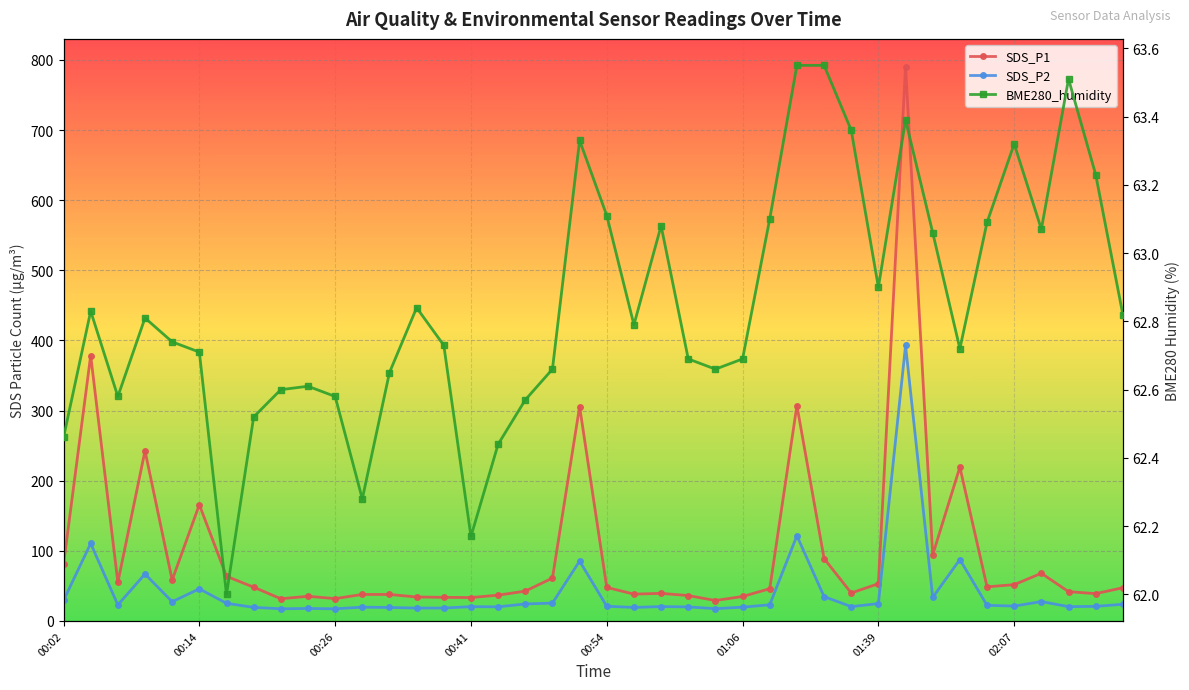

Reading left to right, what are all the values shown in this chart?

SDS_P1: 80.7	378.5	54.9	242.6	58.3	165.8	63.7	48.1	31.6	35.2	31.8	37.8	37.8	34.2	33.6	33.4	36.8	42.5	61.1	305.7	47.8	38.2	39.3	36.2	29.1	34.9	46.0	307.1	89.0	39.8	53.1	790.5	94.2	219.3	48.7	51.7	68.0	41.8	38.9	47.3
SDS_P2: 29.2	110.5	22.9	66.9	27.4	45.8	25.1	19.4	17.3	17.8	17.3	19.6	19.2	18.4	18.4	20.4	20.1	24.2	25.4	85.3	21.0	19.2	20.5	20.0	17.5	19.6	23.0	121.5	34.8	20.4	24.8	392.9	33.5	87.6	22.3	21.2	27.6	20.4	20.8	23.8
BME280_humidity: 62.5	62.8	62.6	62.8	62.7	62.7	62.0	62.5	62.6	62.6	62.6	62.3	62.6	62.8	62.7	62.2	62.4	62.6	62.7	63.3	63.1	62.8	63.1	62.7	62.7	62.7	63.1	63.5	63.5	63.4	62.9	63.4	63.1	62.7	63.1	63.3	63.1	63.5	63.2	62.8